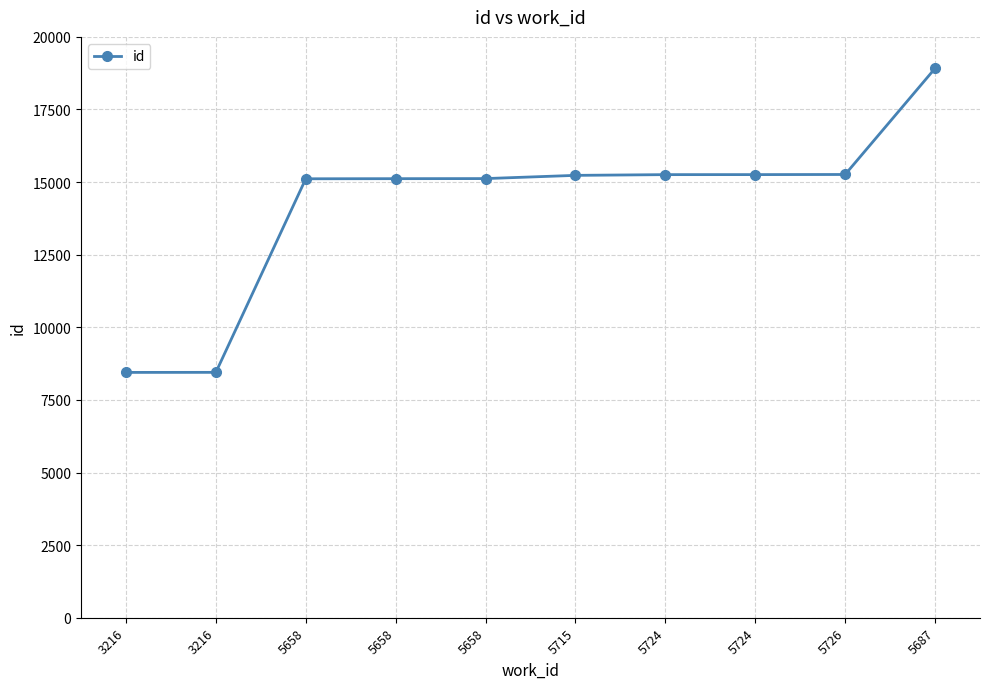

How many lines are shown in the chart?

1